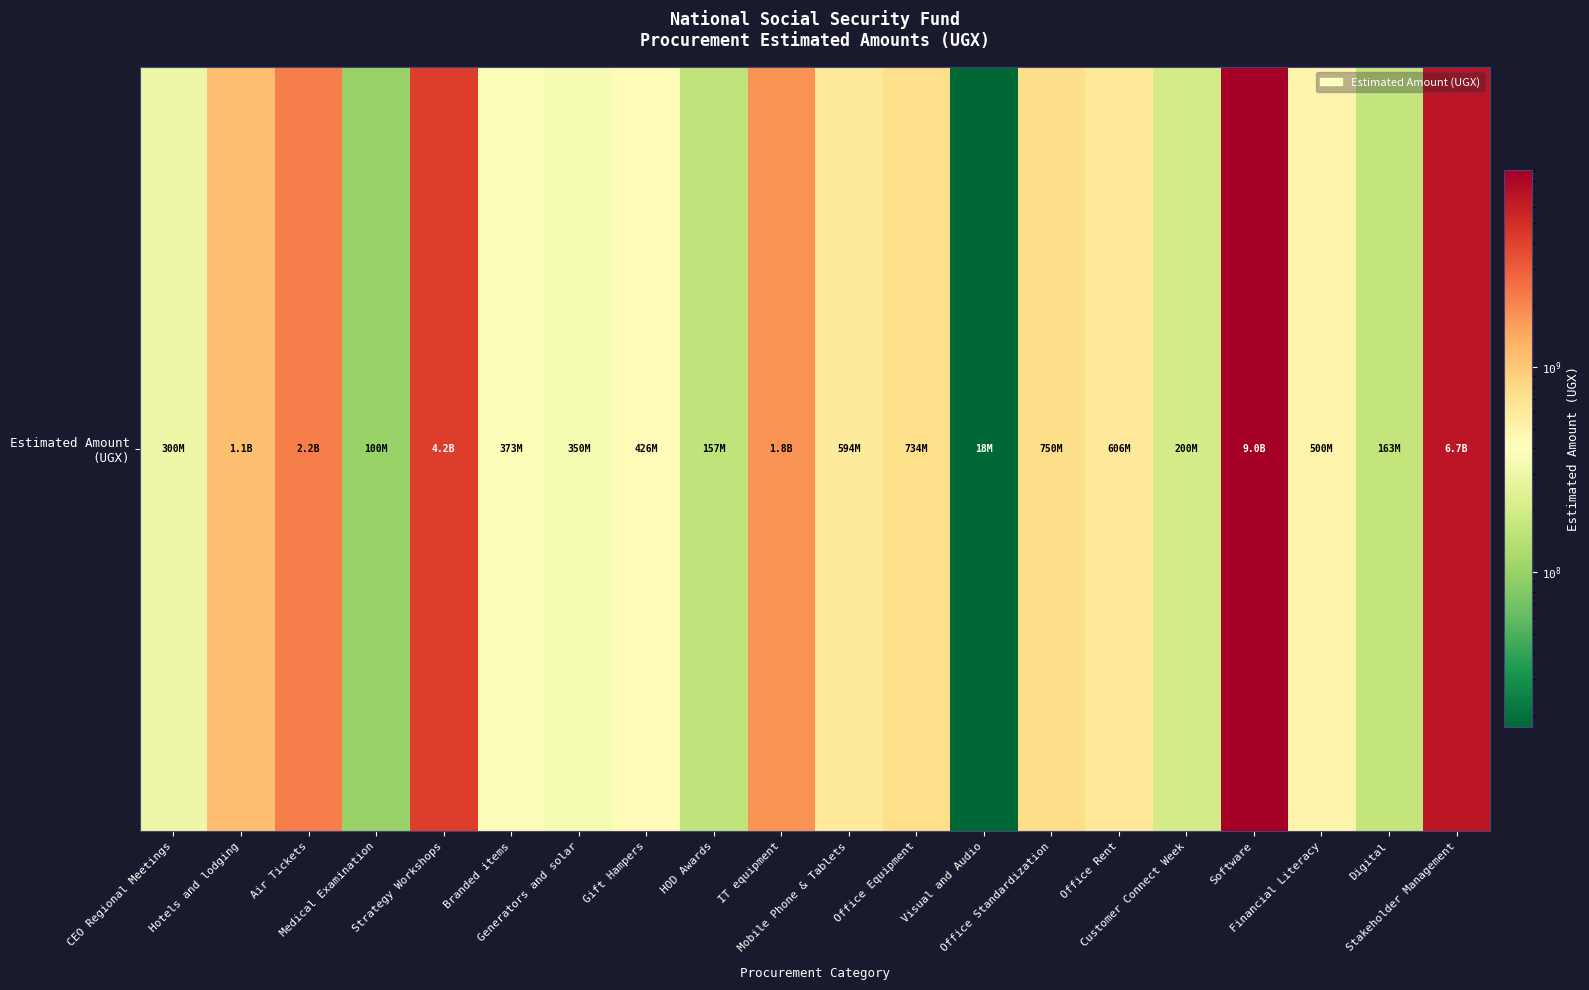

The chart shows a value of 156836947 at HOD Awards. True or false?

True